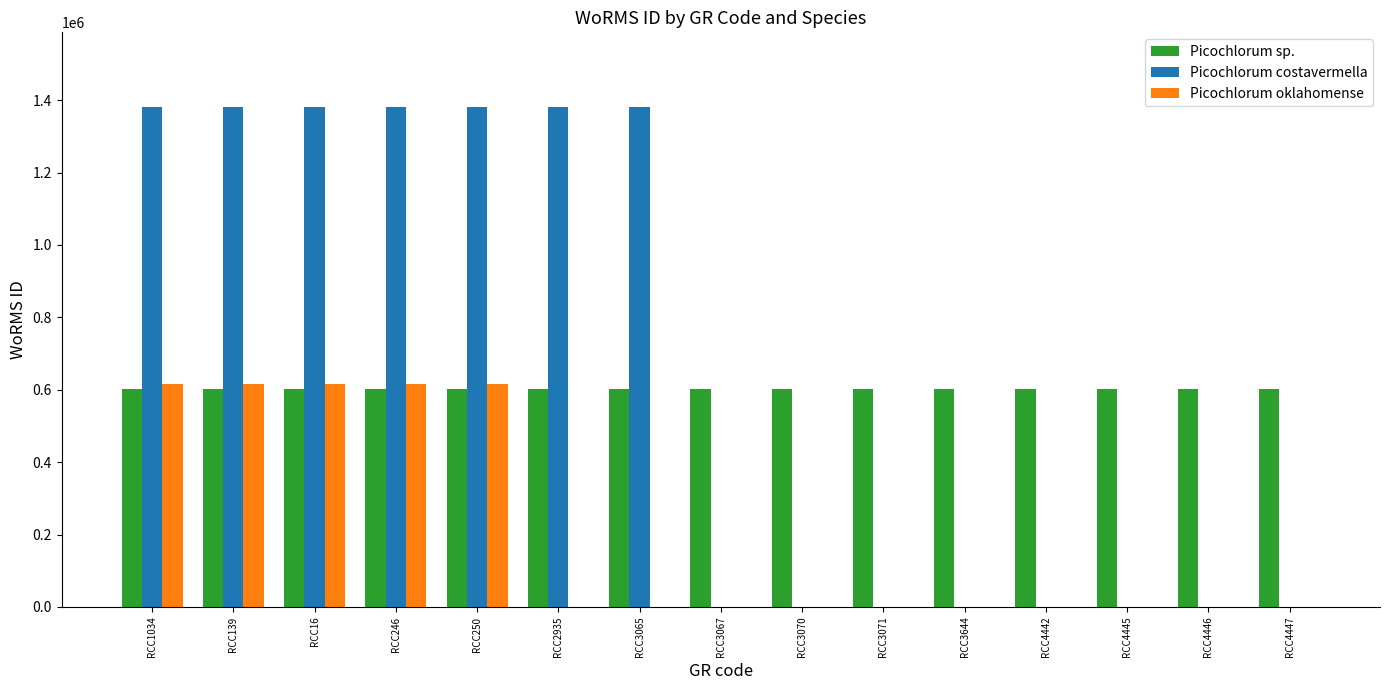

How many values in the Picochlorum costavermella series exceed 0?

7